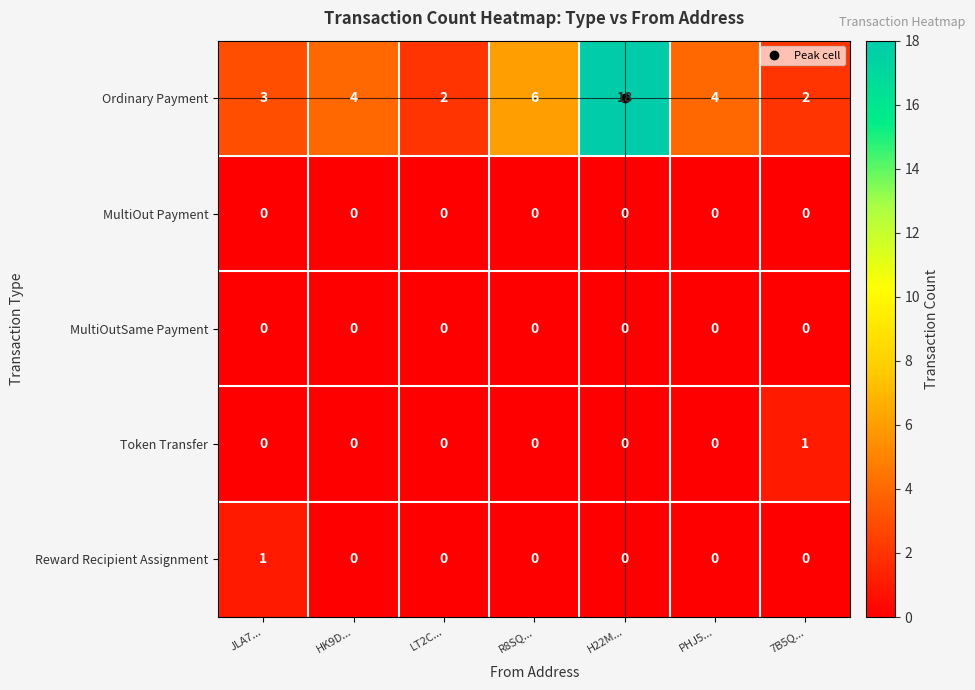

What is the maximum value shown in the chart?

18